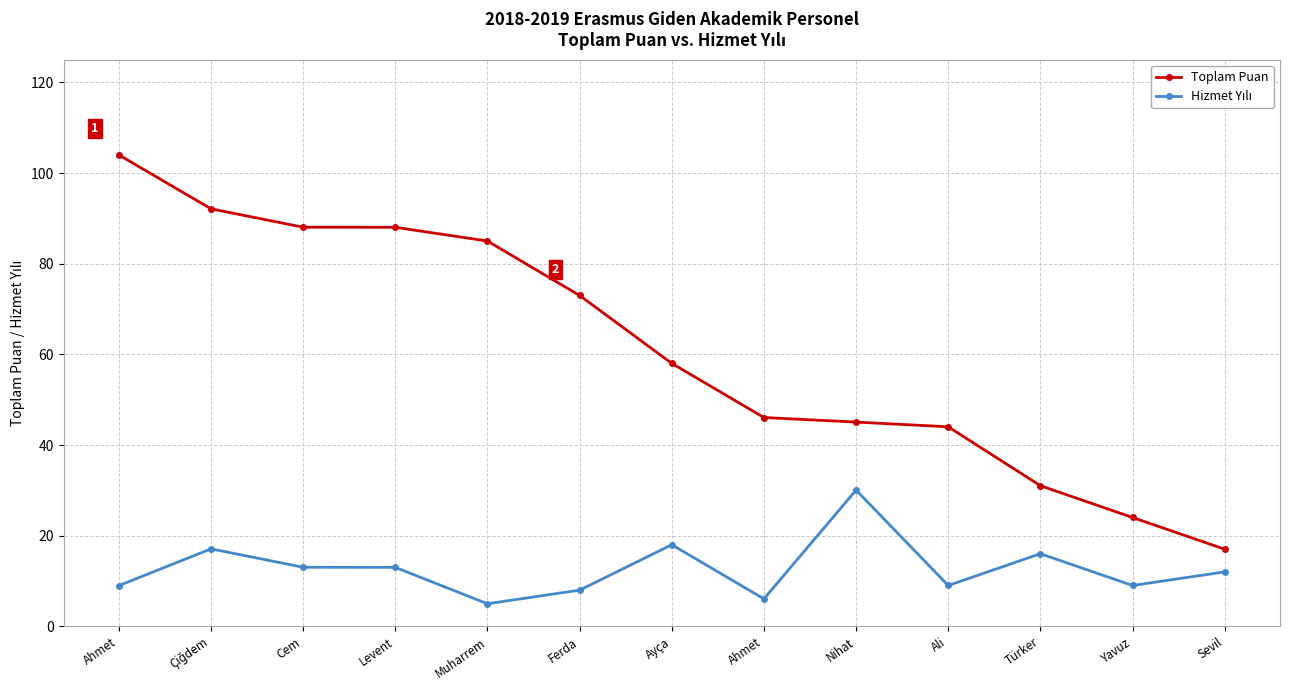

How many values in the Toplam Puan series are below 58?

6